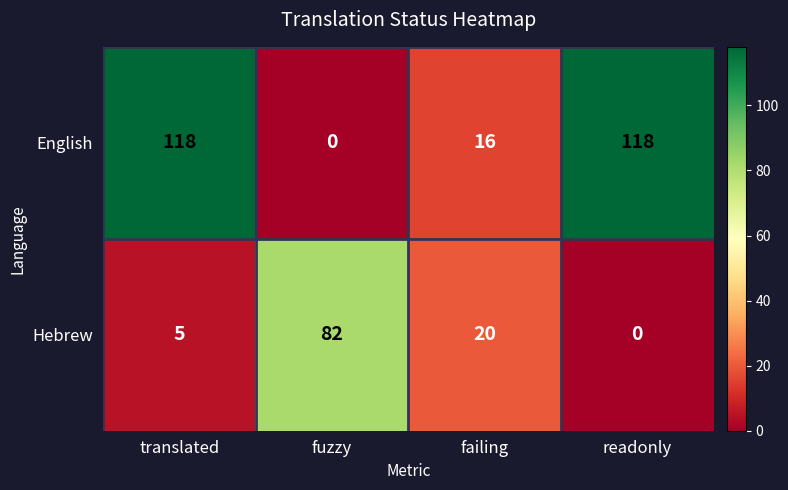

What is the sum of the English values at fuzzy and translated?

118